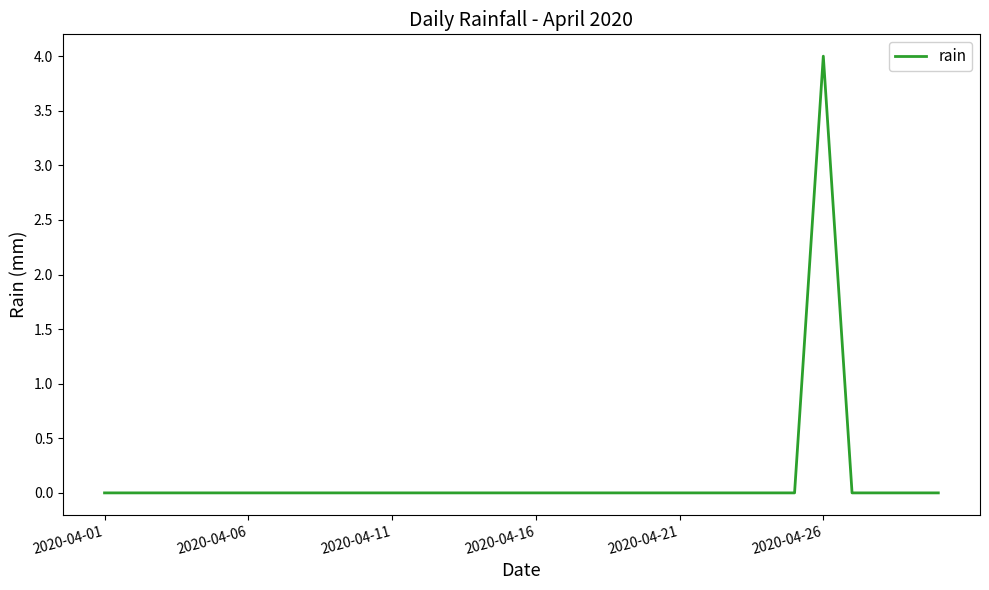

What is the difference between the maximum and minimum values?

4